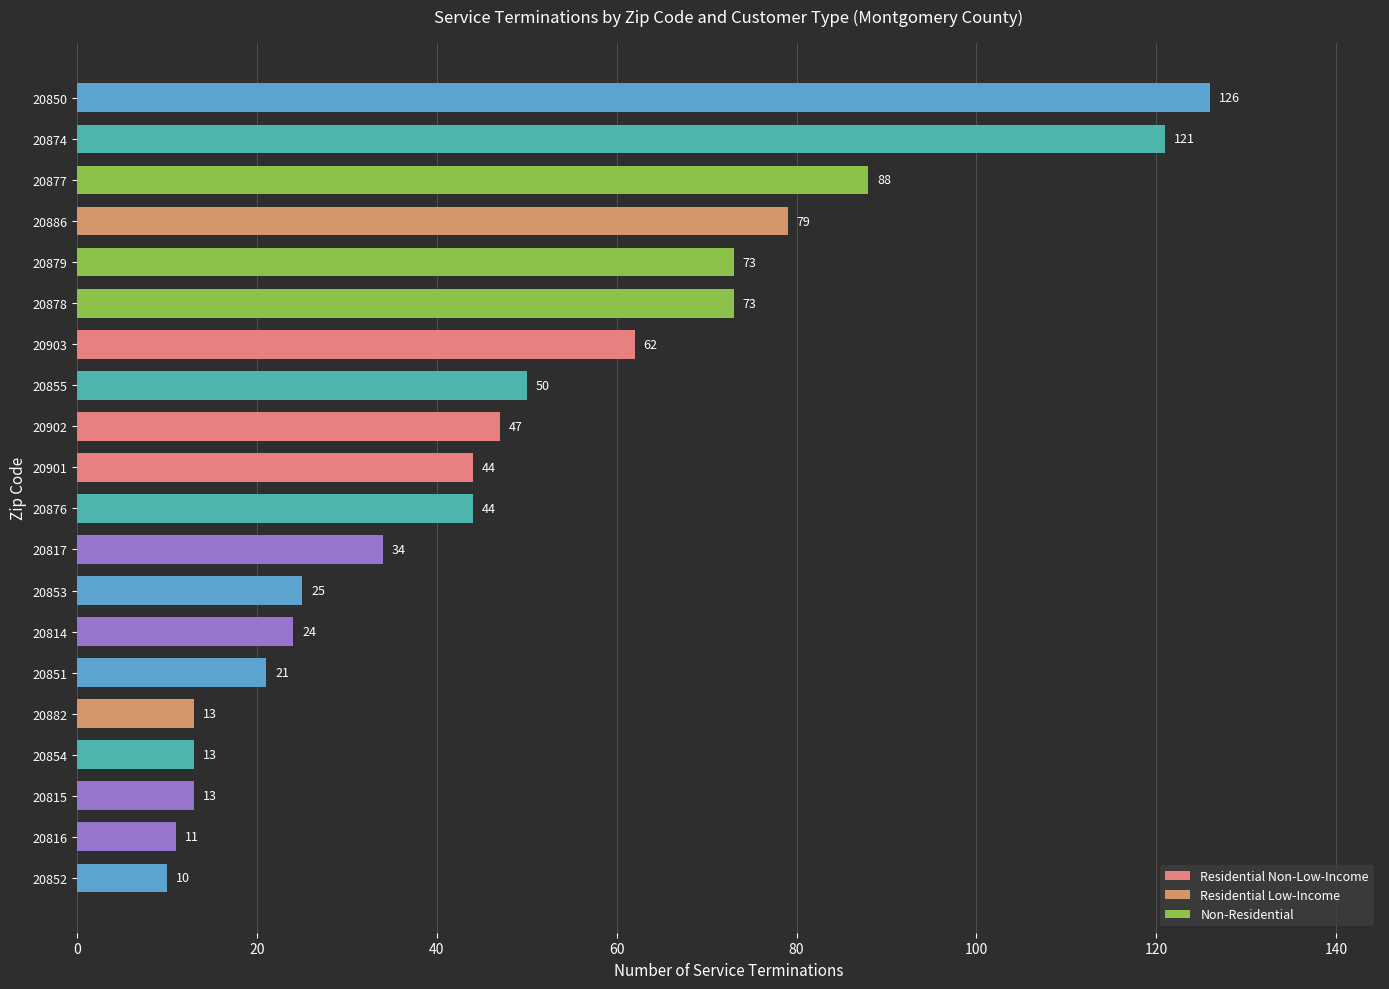

The value at 20853 is 41. True or false?

False